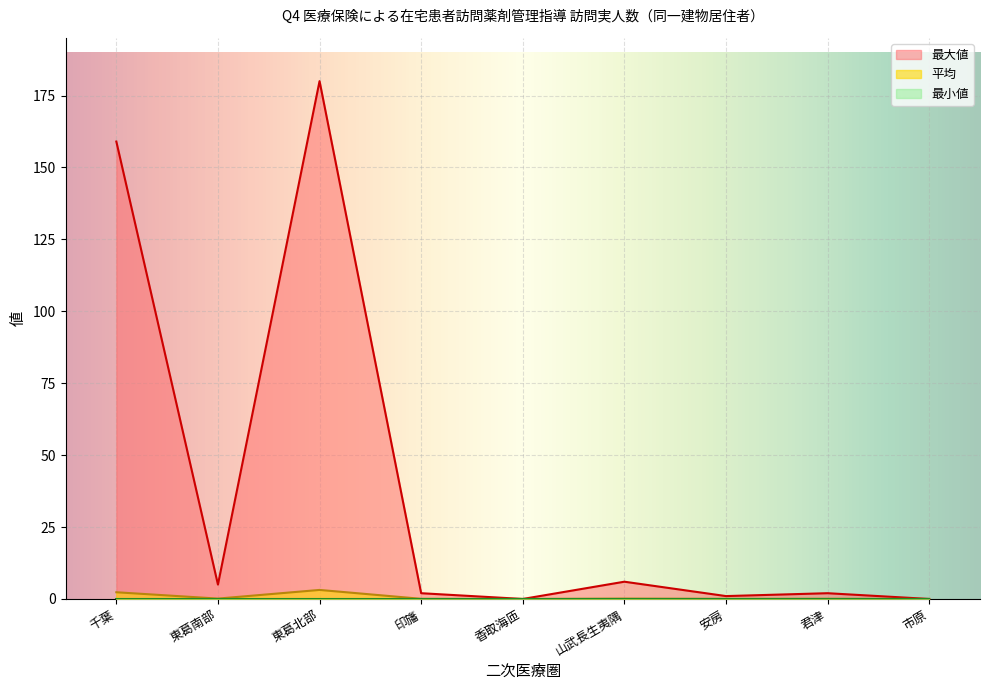

Which series has the widest spread of values?

最大値